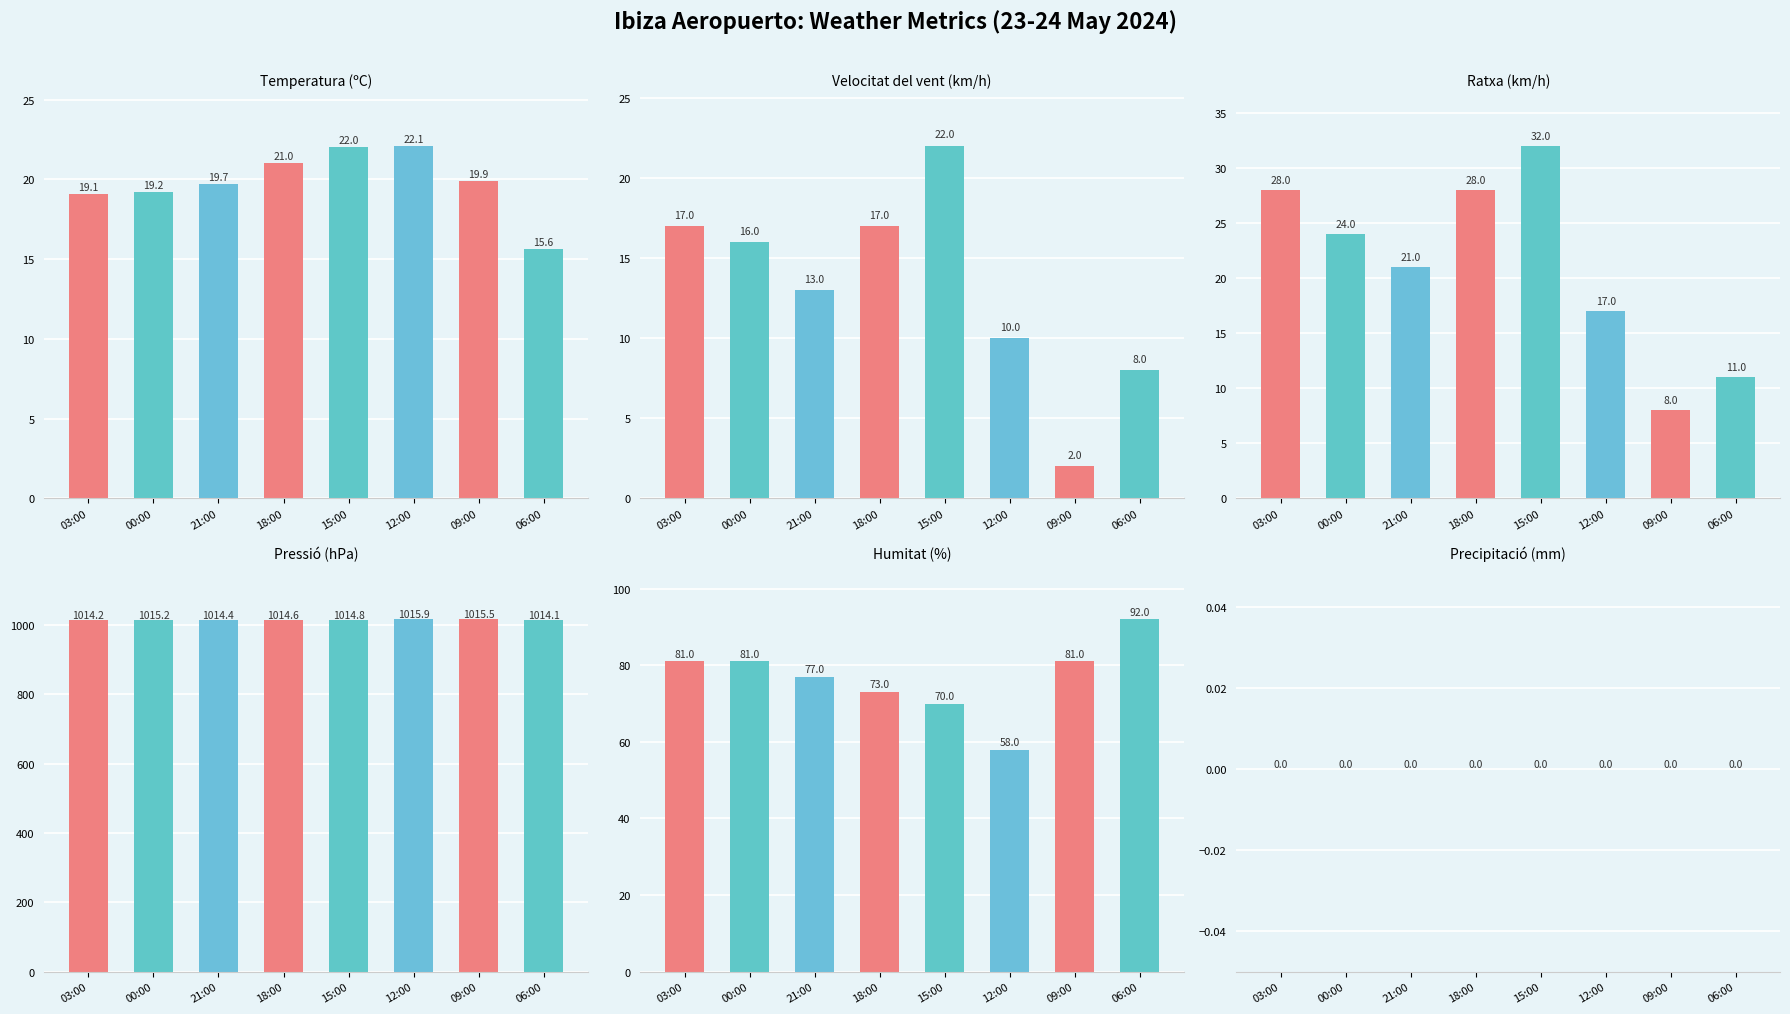

What is the difference between the second highest and minimum values in the Velocitat del vent (km/h) series?

15.0